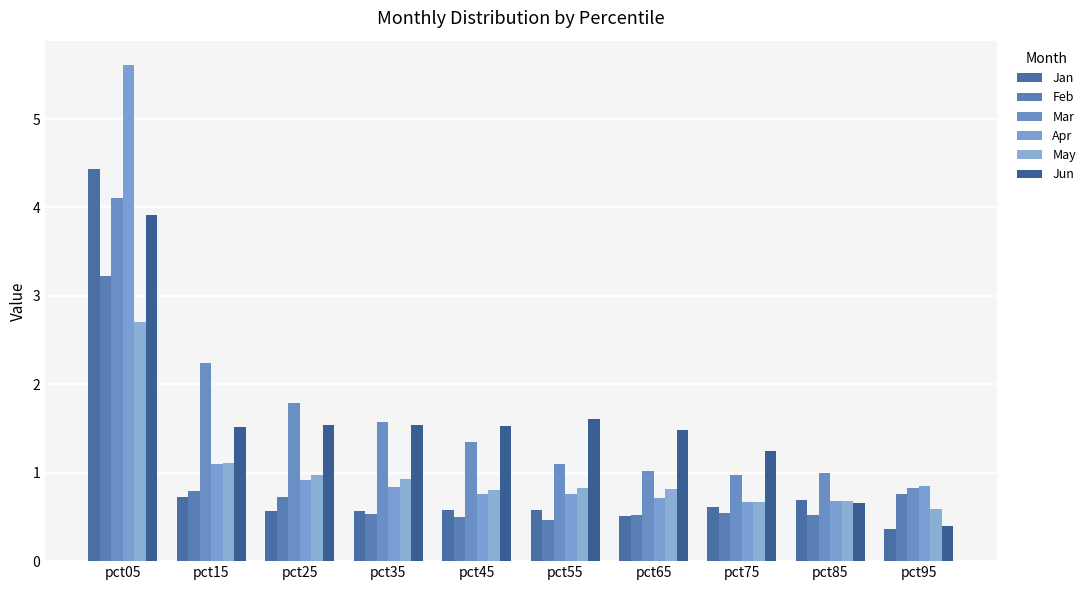

At which category does the chart reach its peak across all series?

pct05